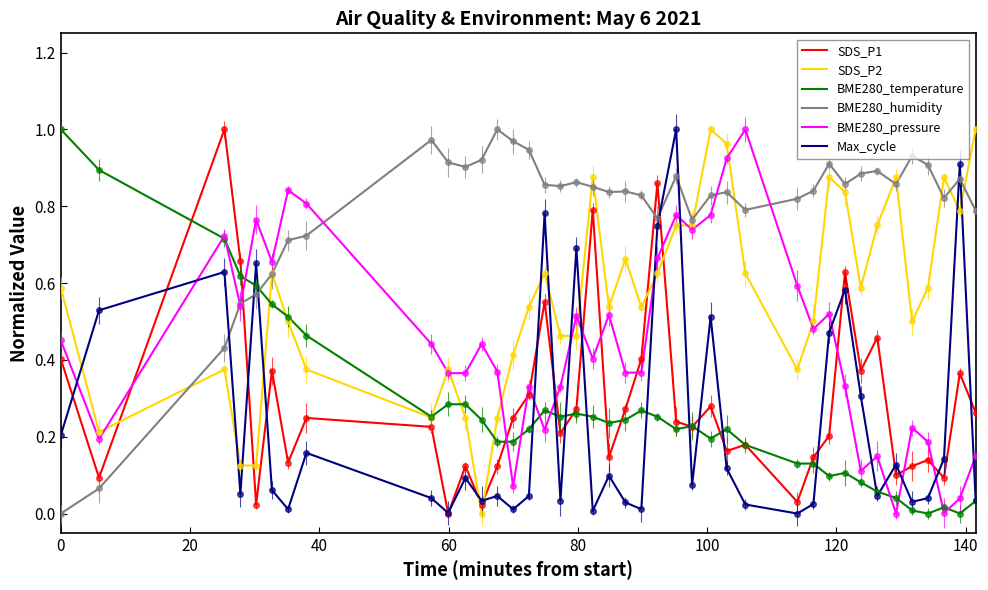

Reading left to right, transcribe all the data shown in this chart.

SDS_P1: 0.4	0.1	1.0	0.7	0.0	0.4	0.1	0.2	0.2	0.0	0.1	0.0	0.1	0.2	0.3	0.6	0.2	0.3	0.8	0.1	0.3	0.4	0.9	0.2	0.2	0.3	0.2	0.2	0.0	0.1	0.2	0.6	0.4	0.5	0.1	0.1	0.1	0.1	0.4	0.3
SDS_P2: 0.6	0.2	0.4	0.1	0.1	0.6	0.5	0.4	0.2	0.4	0.2	0.0	0.2	0.4	0.5	0.6	0.5	0.5	0.9	0.5	0.7	0.5	0.6	0.8	0.8	1.0	1.0	0.6	0.4	0.5	0.9	0.8	0.6	0.8	0.9	0.5	0.6	0.9	0.8	1.0
BME280_temperature: 1.0	0.9	0.7	0.6	0.6	0.5	0.5	0.5	0.3	0.3	0.3	0.2	0.2	0.2	0.2	0.3	0.3	0.3	0.3	0.2	0.2	0.3	0.3	0.2	0.2	0.2	0.2	0.2	0.1	0.1	0.1	0.1	0.1	0.1	0.0	0.0	0.0	0.0	0.0	0.0
BME280_humidity: 0.0	0.1	0.4	0.5	0.6	0.6	0.7	0.7	1.0	0.9	0.9	0.9	1.0	1.0	0.9	0.9	0.9	0.9	0.9	0.8	0.8	0.8	0.8	0.9	0.8	0.8	0.8	0.8	0.8	0.8	0.9	0.9	0.9	0.9	0.9	0.9	0.9	0.8	0.9	0.8
BME280_pressure: 0.5	0.2	0.7	0.5	0.8	0.7	0.8	0.8	0.4	0.4	0.4	0.4	0.4	0.1	0.3	0.2	0.3	0.5	0.4	0.5	0.4	0.4	0.7	0.8	0.7	0.8	0.9	1.0	0.6	0.5	0.5	0.3	0.1	0.1	0.0	0.2	0.2	0.0	0.0	0.1
Max_cycle: 0.2	0.5	0.6	0.1	0.7	0.1	0.0	0.2	0.0	0.0	0.1	0.0	0.0	0.0	0.0	0.8	0.0	0.7	0.0	0.1	0.0	0.0	0.7	1.0	0.1	0.5	0.1	0.0	0.0	0.0	0.5	0.6	0.3	0.0	0.1	0.0	0.0	0.1	0.9	0.0